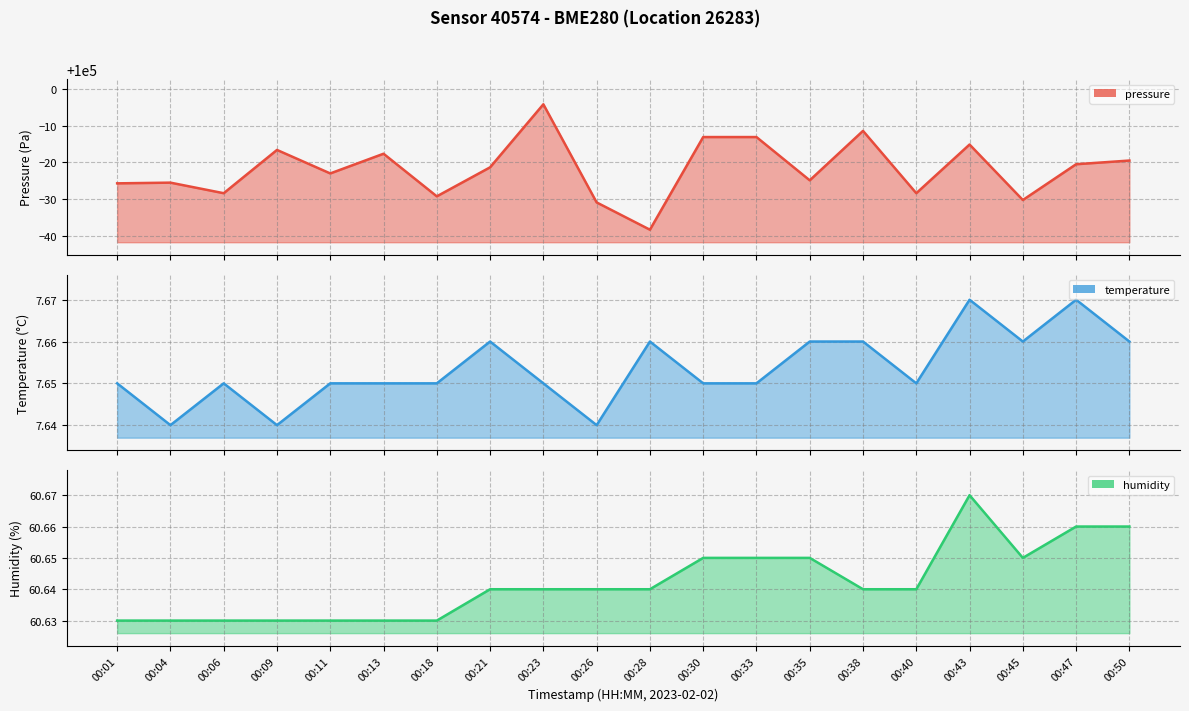

What are all the series names shown in the legend?

pressure, temperature, humidity